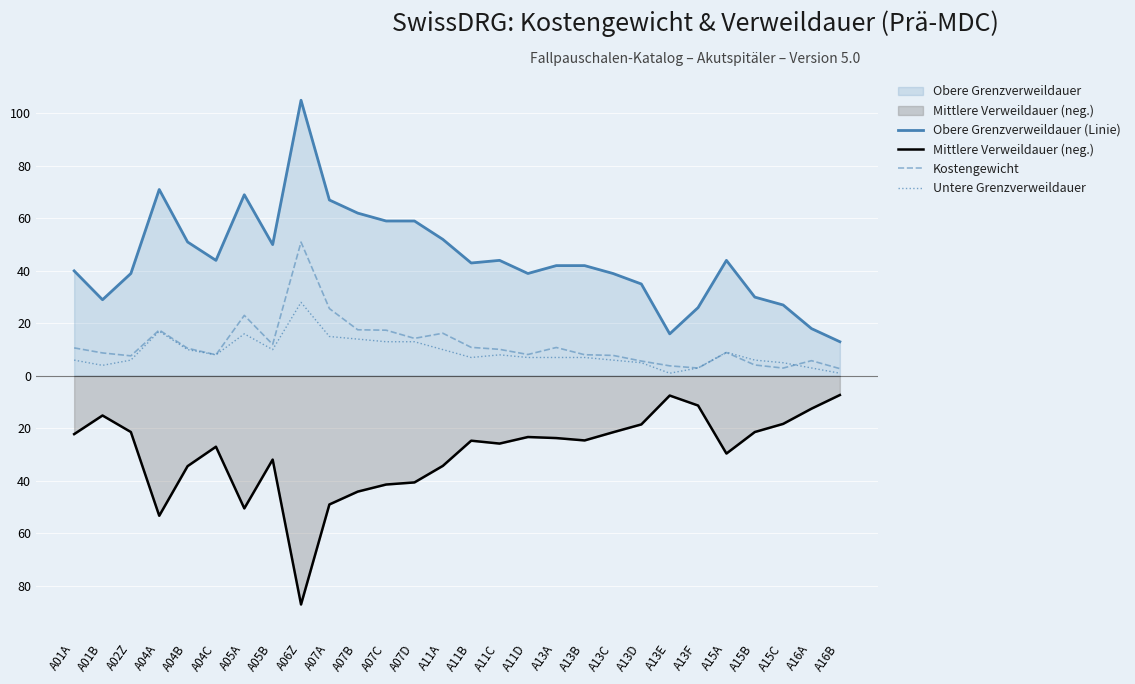

True or false: Untere Grenzverweildauer and Mittlere Verweildauer (neg.) cross at least once.

False